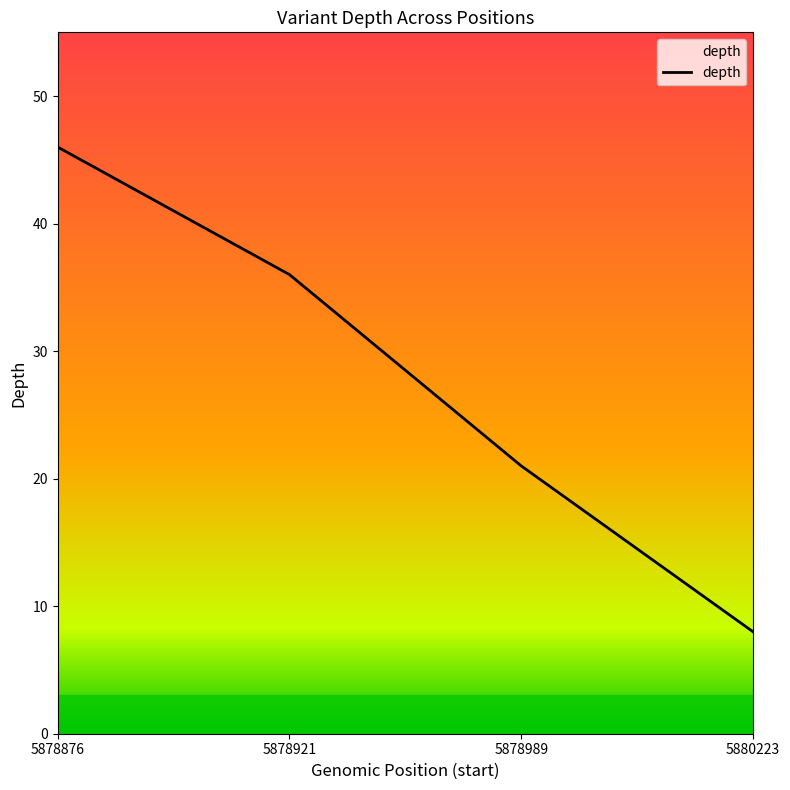

Which has a higher value, 5878921 or 5878989?

5878921